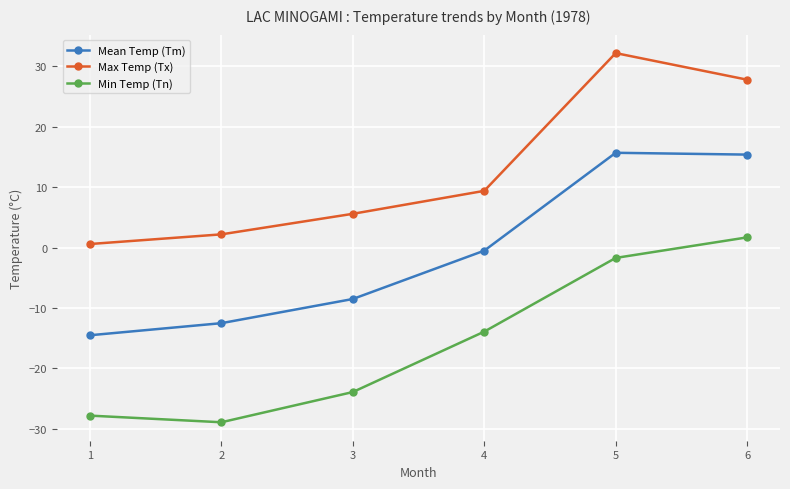

Which series has the largest total across all categories?

Max Temp (Tx)